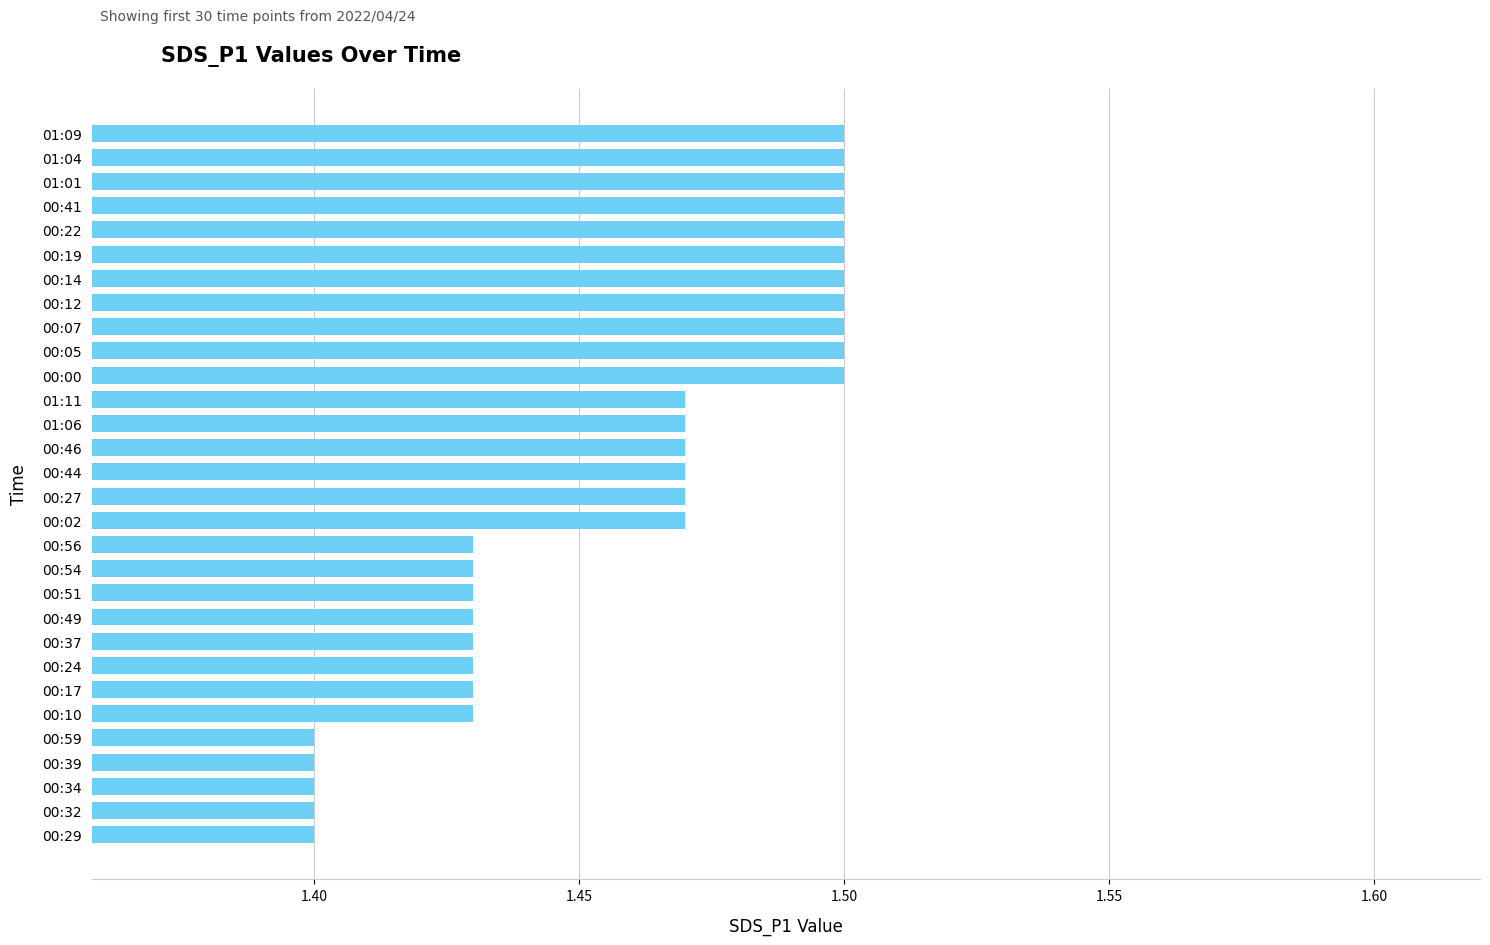

What is the label of the 29th bar from the top?

00:32